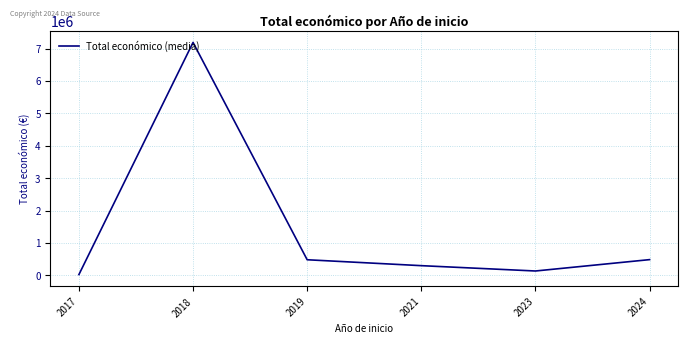

What is the maximum value shown in the chart?

7187653.0